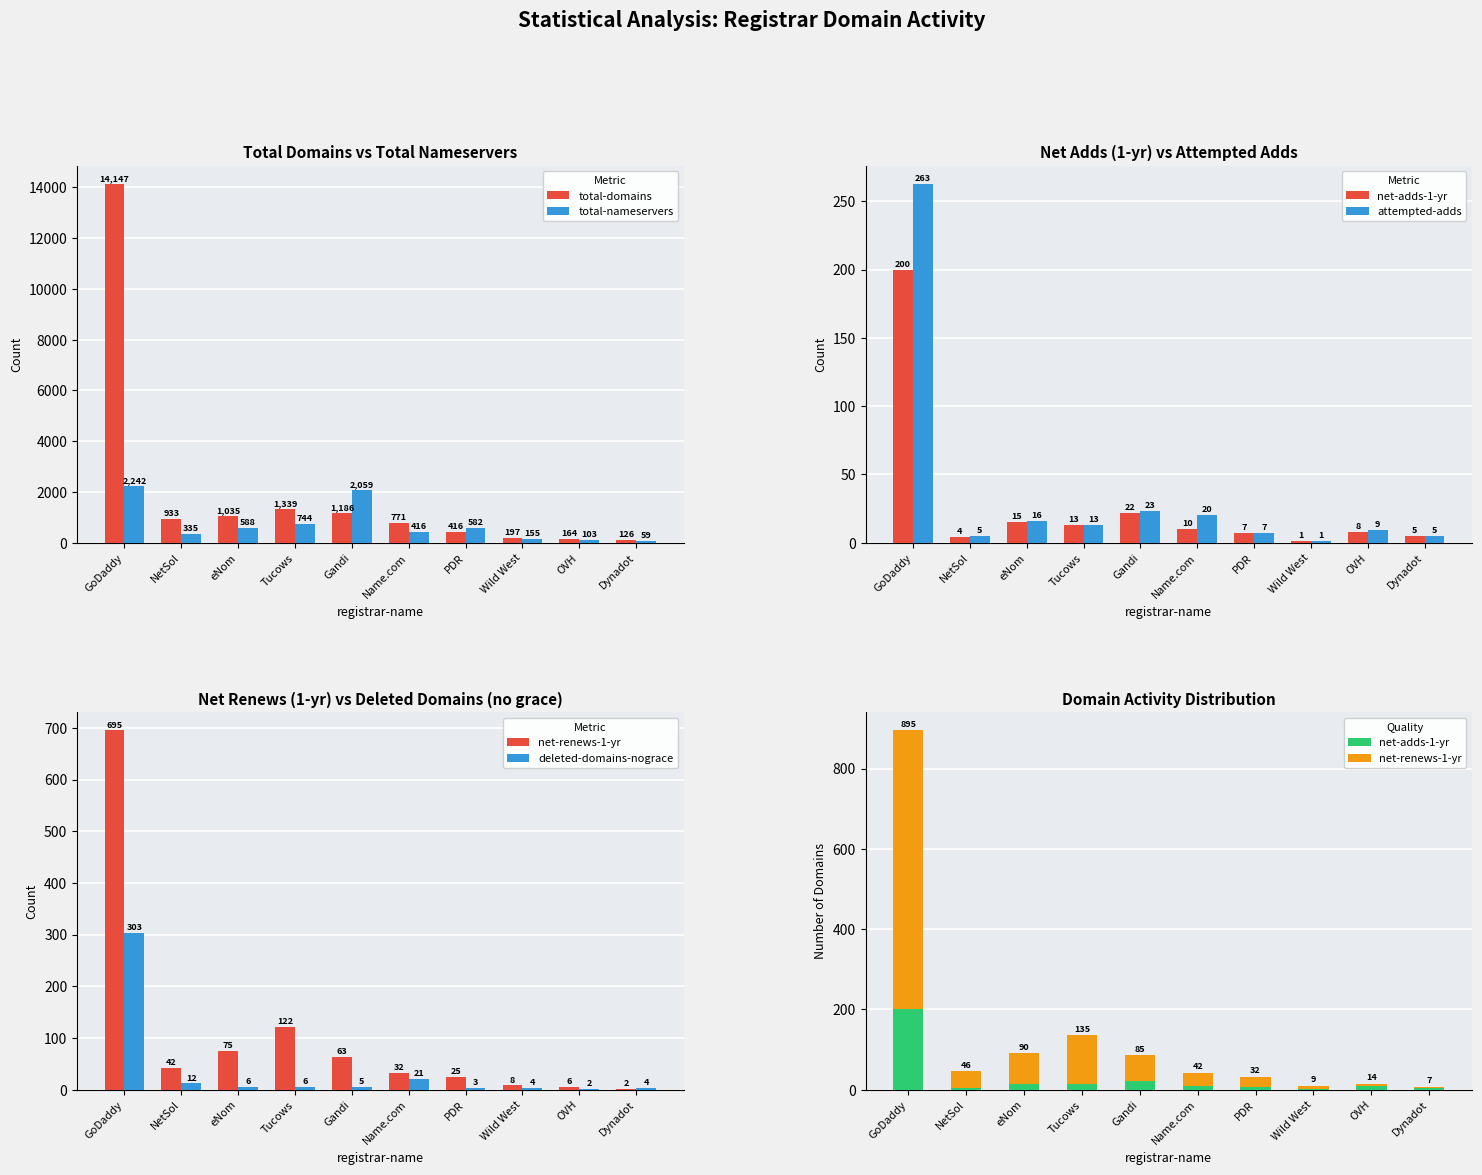

At which label does total-nameservers reach its peak?

GoDaddy